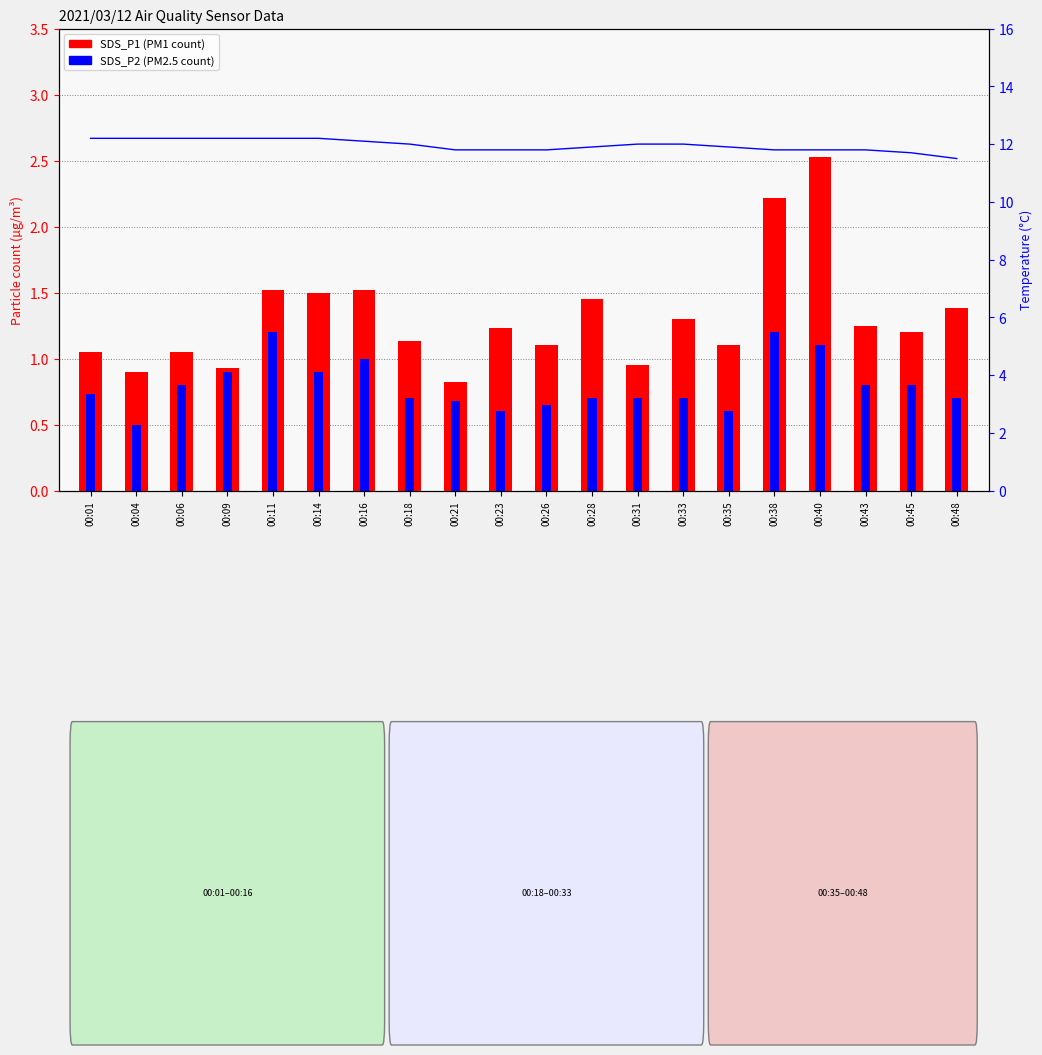

Which series has the largest range (max minus min)?

SDS_P1